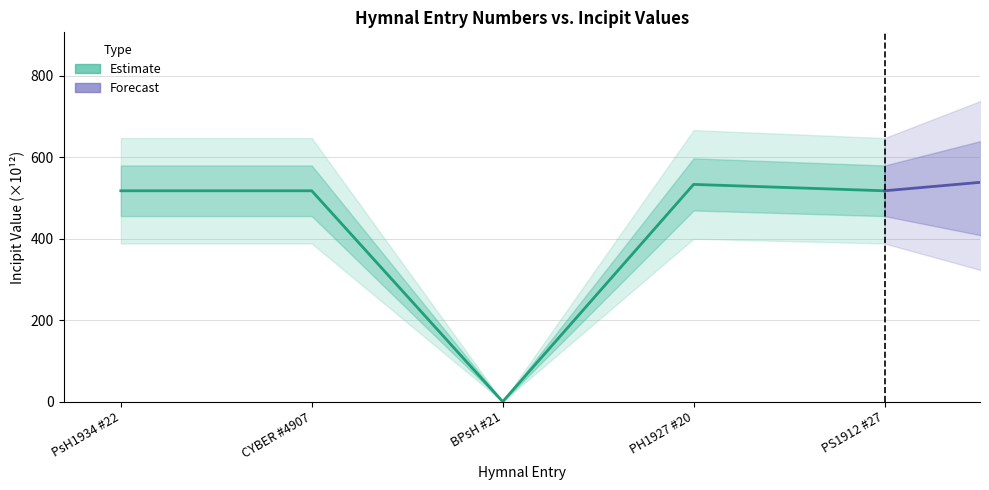

What is the sum of all values?

2086.3